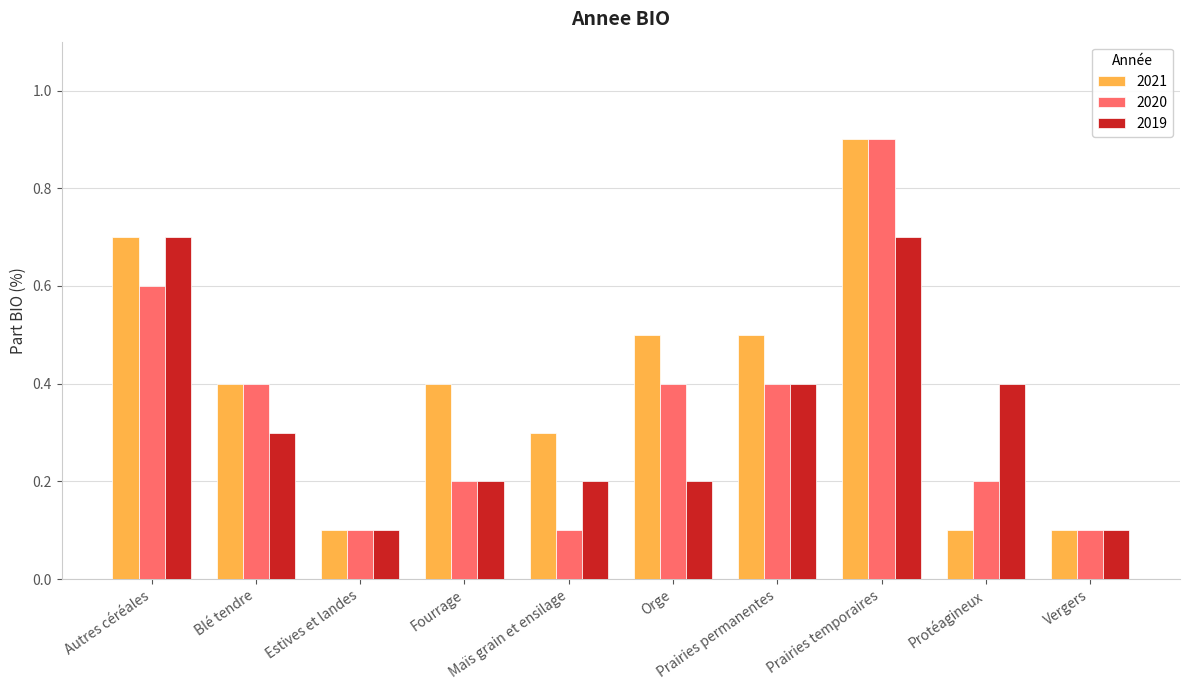

How many bars are there in total?

30